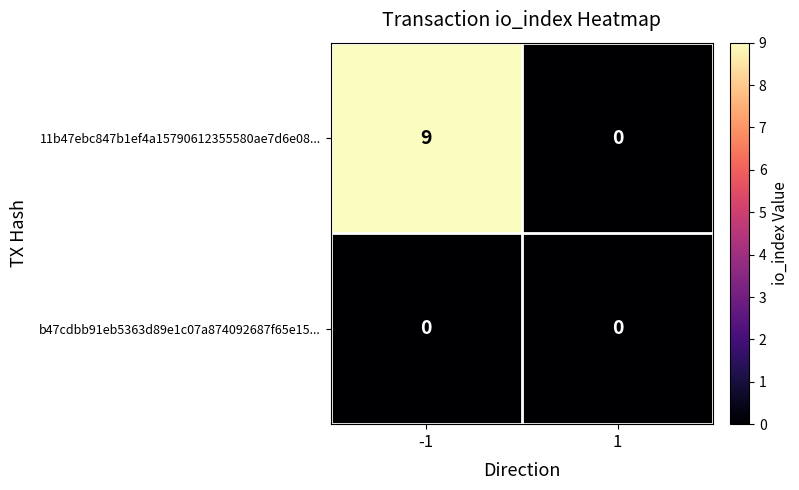

Between -1 and 1, which series saw the biggest shift?

11b47ebc847b1ef4a15790612355580ae7d6e08...